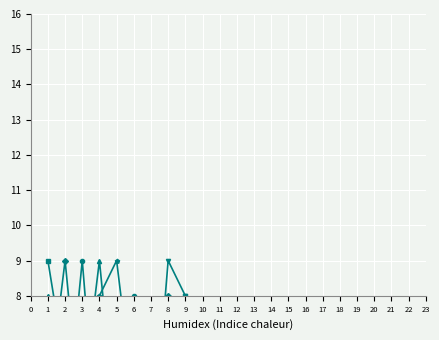

What is the value of the col_7 point at the 8th from the left?

8